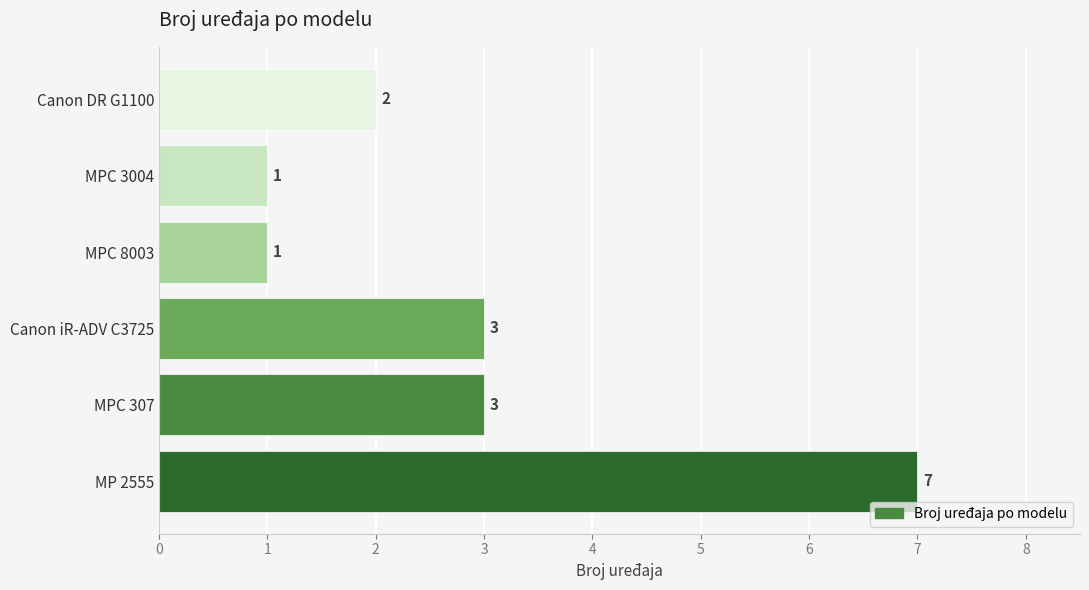

What is the sum of the values at MPC 307 and Canon iR-ADV C3725?

6